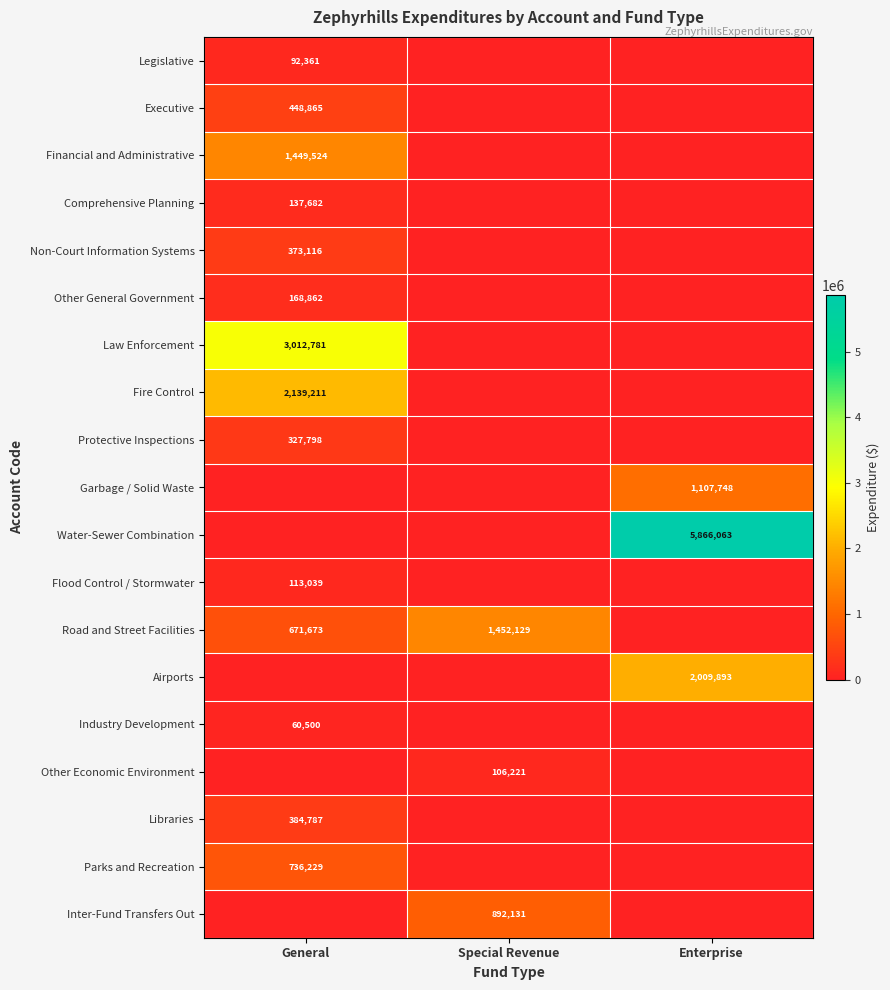

The Comprehensive Planning series shows 137682 at General. True or false?

True